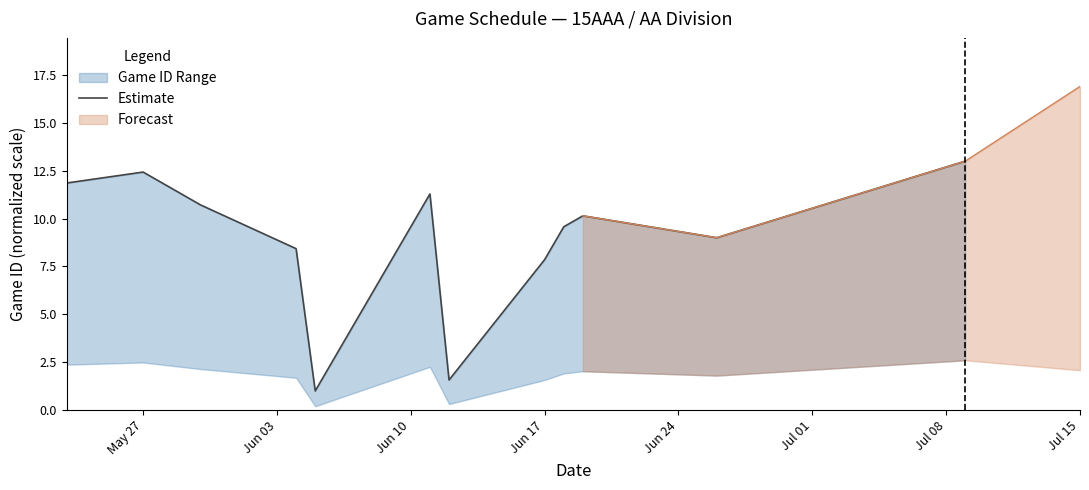

What position from the left is Jun 24?

5